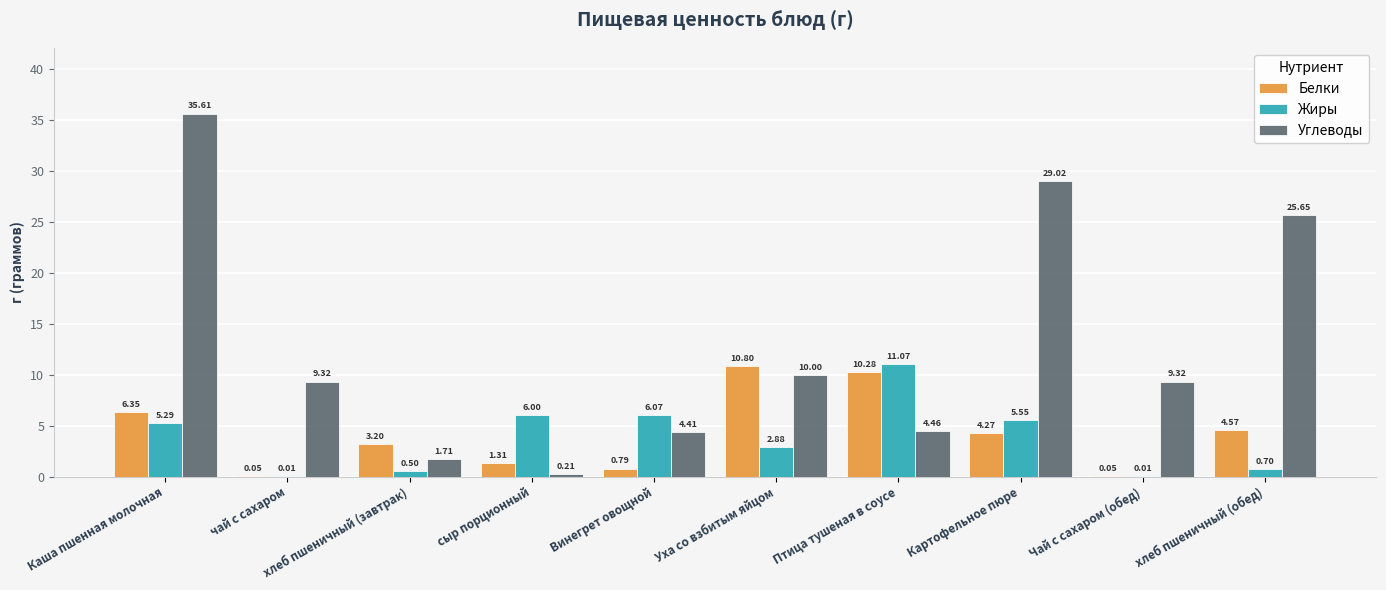

At which label is Углеводы closest to 17?

Уха со взбитым яйцом